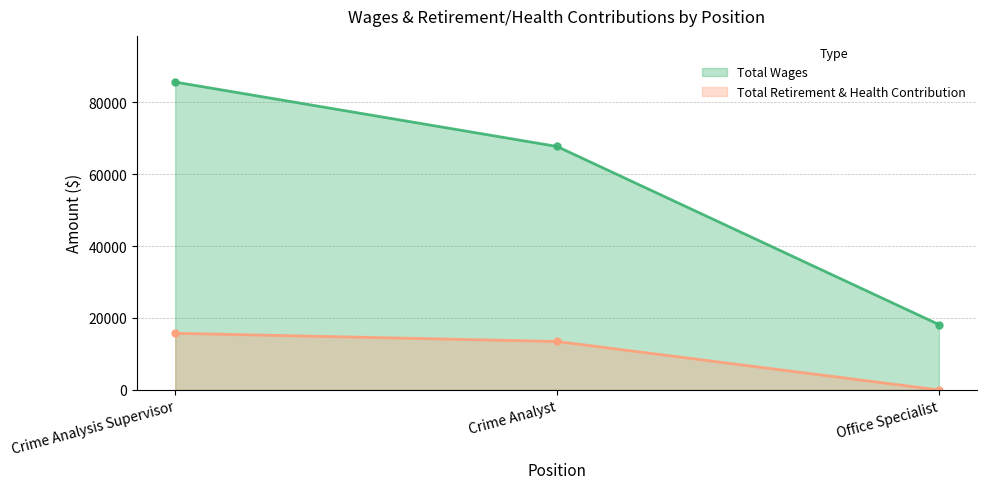

What is the value of the Total Wages point at the 1st from the left?

85593